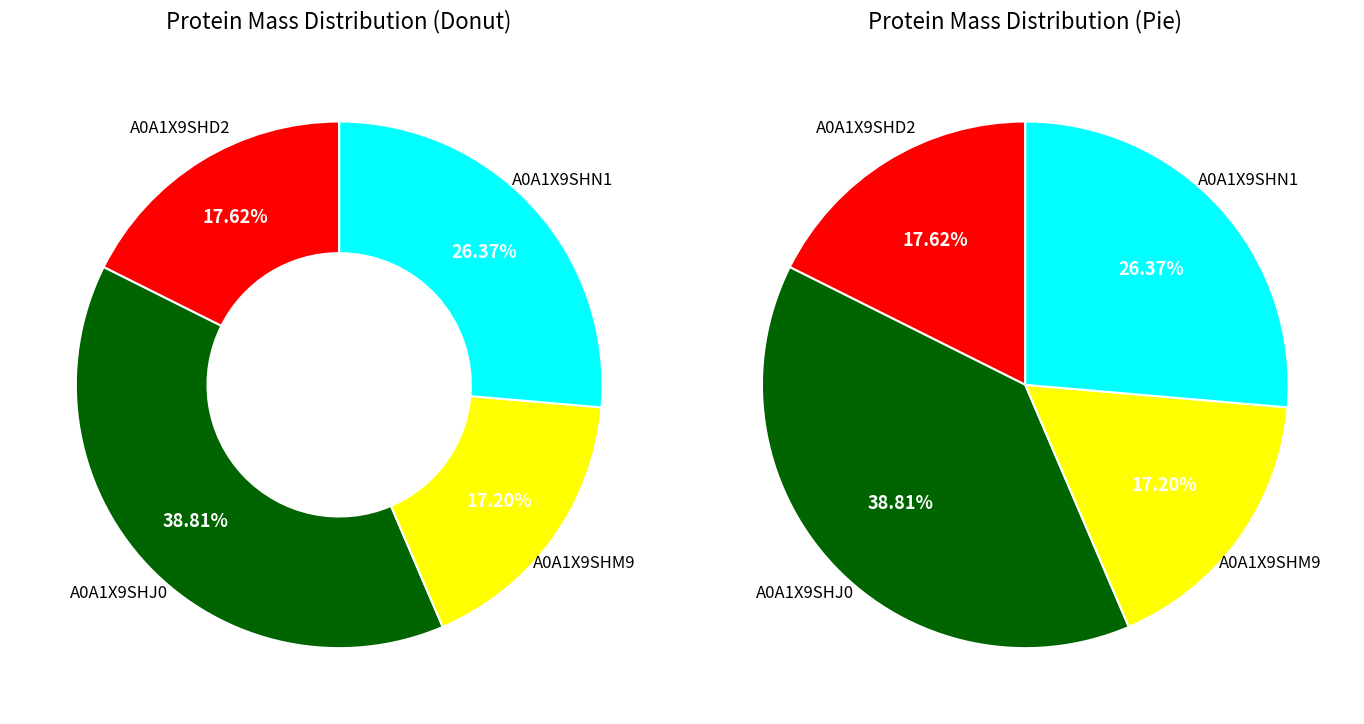

Count the number of slices in the pie.

4